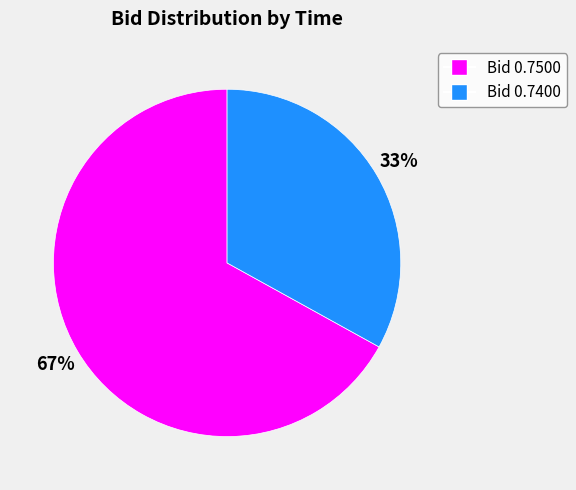

To the nearest percent, what is the difference between the largest and smallest slice percentages?

34%